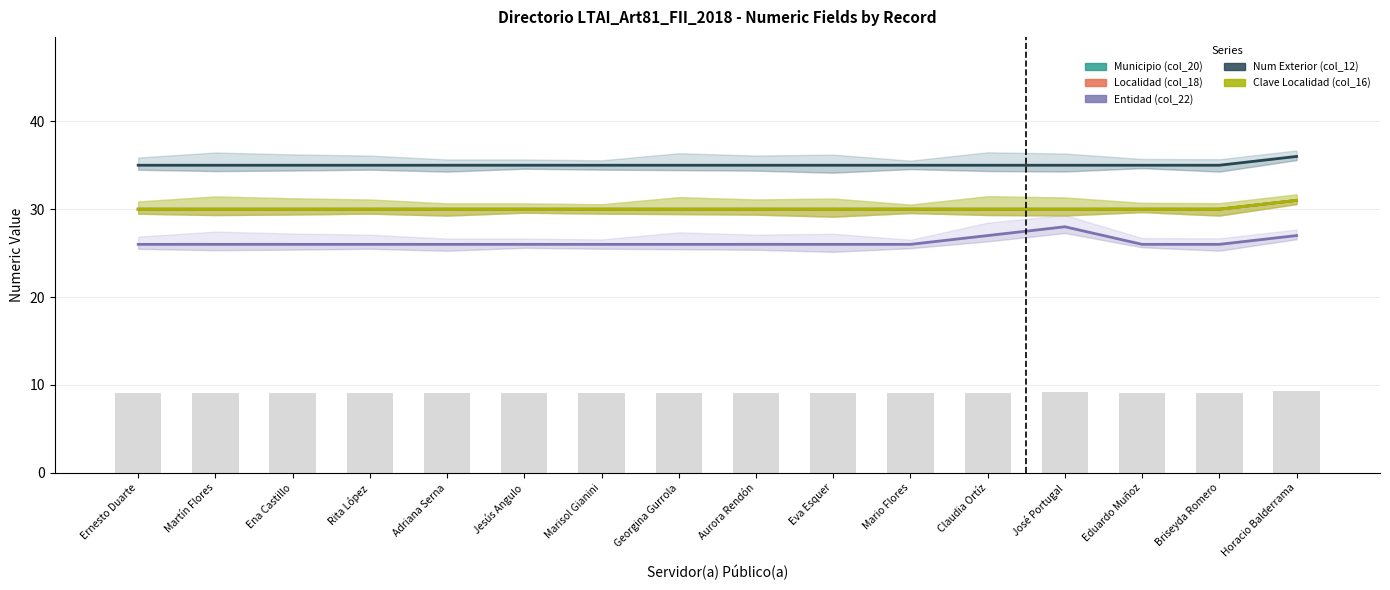

Is it true that Num Exterior (col_12) equals 36 at Horacio Balderrama?

True